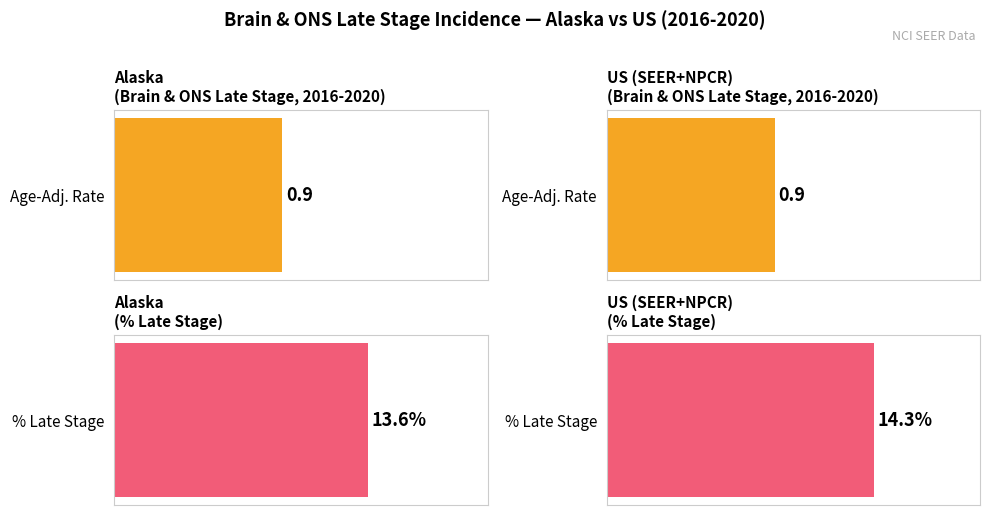

Between Alaska and US (SEER+NPCR), which series saw the biggest shift?

Percent of Cases with Late Stage